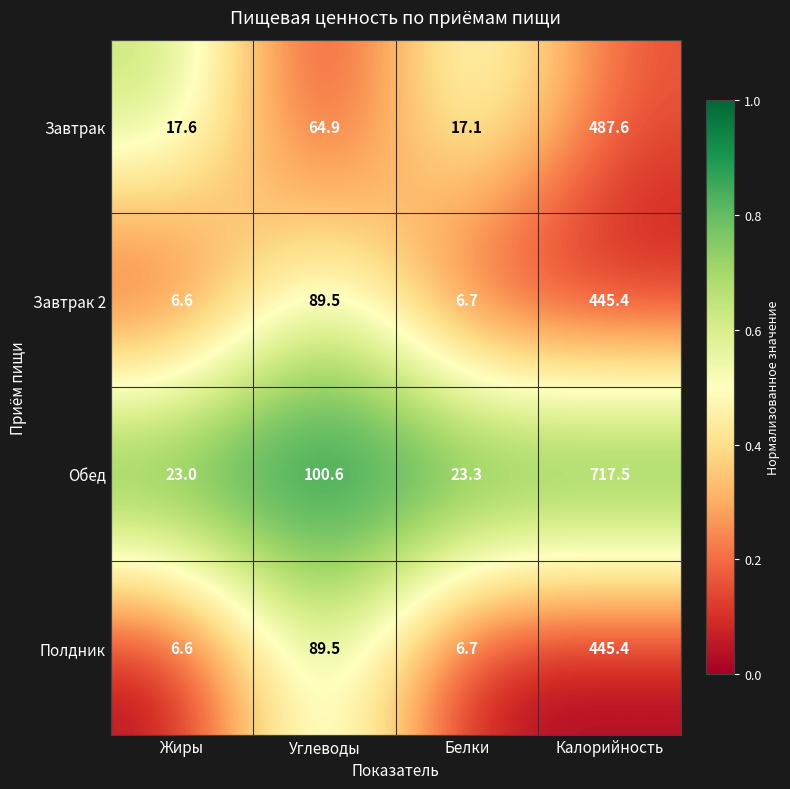

What is the maximum value for Завтрак?

487.6